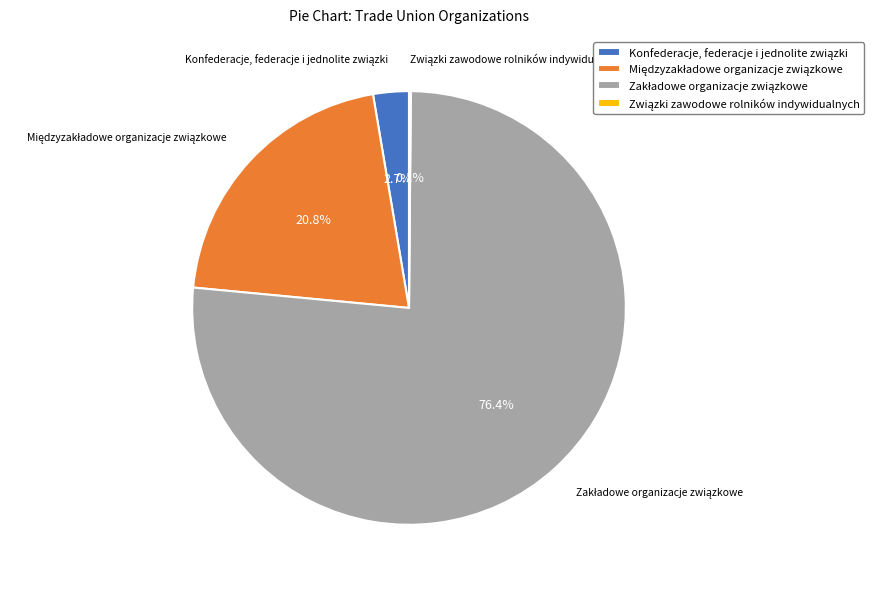

Is there a majority slice in this chart?

Yes